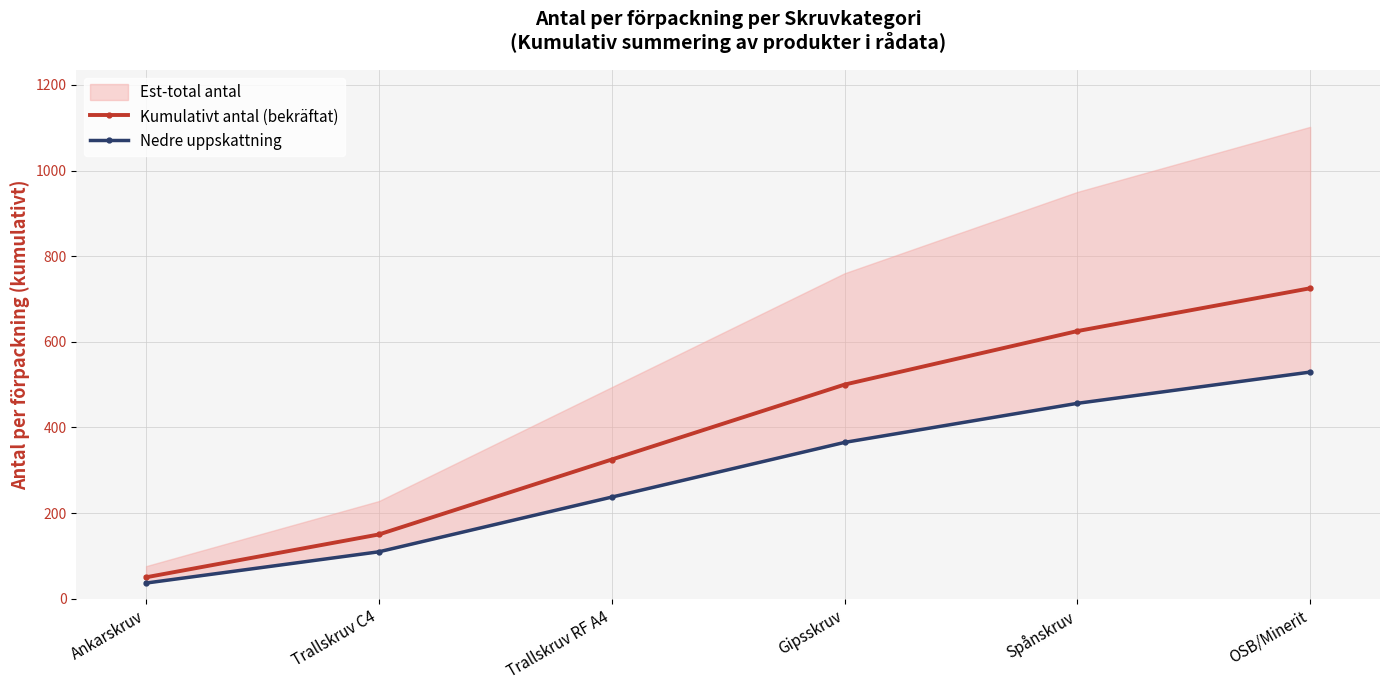

Reading left to right, extract all data points from this chart.

Kumulativt antal (bekräftat): 50.0	150.0	325.0	500.0	625.0	725.0
Nedre uppskattning: 36.5	109.5	237.2	365.0	456.2	529.2